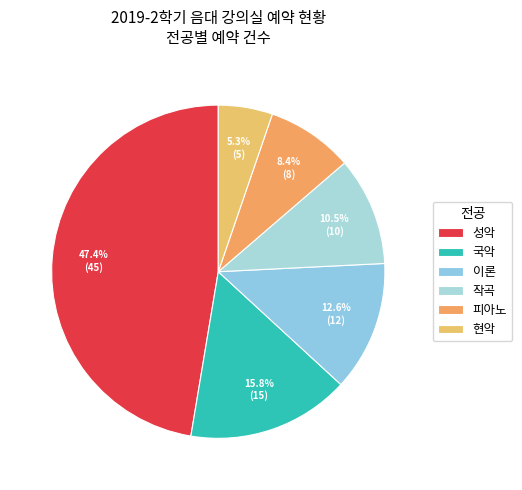

How many slices are in this pie chart?

6